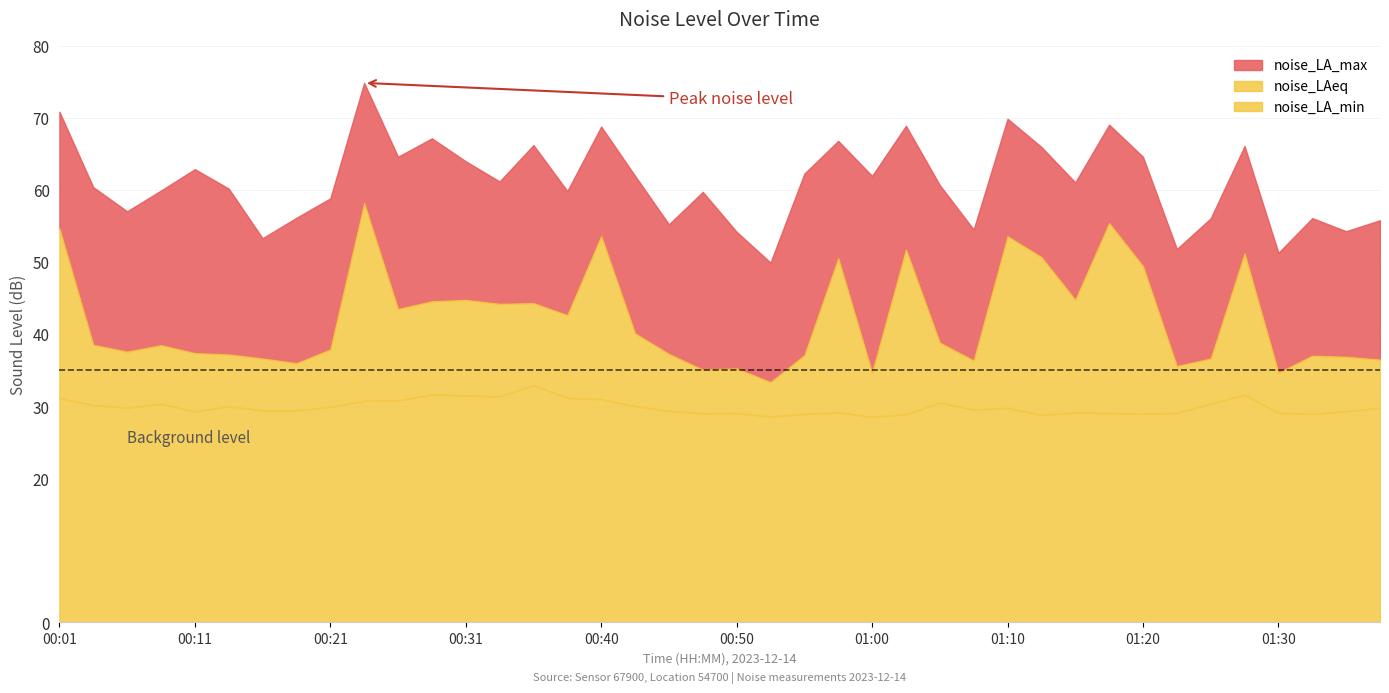

True or false: noise_LA_max and noise_LAeq cross at least once.

False